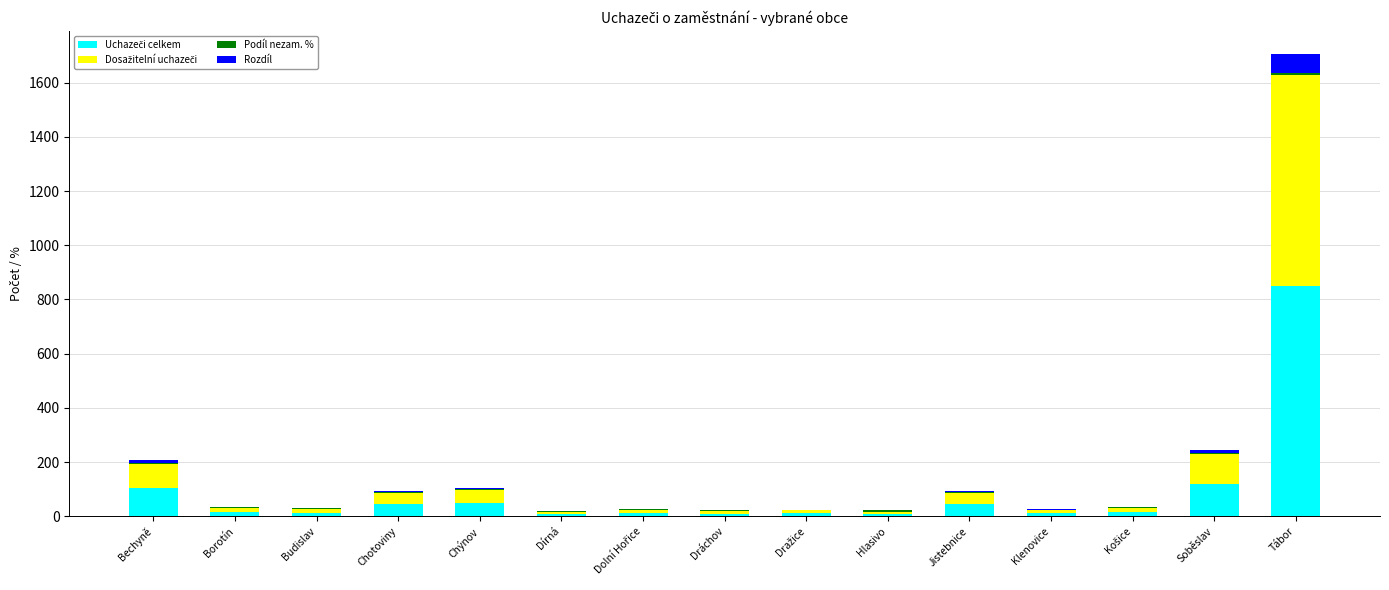

At which category is the sum across all series the highest?

Tábor